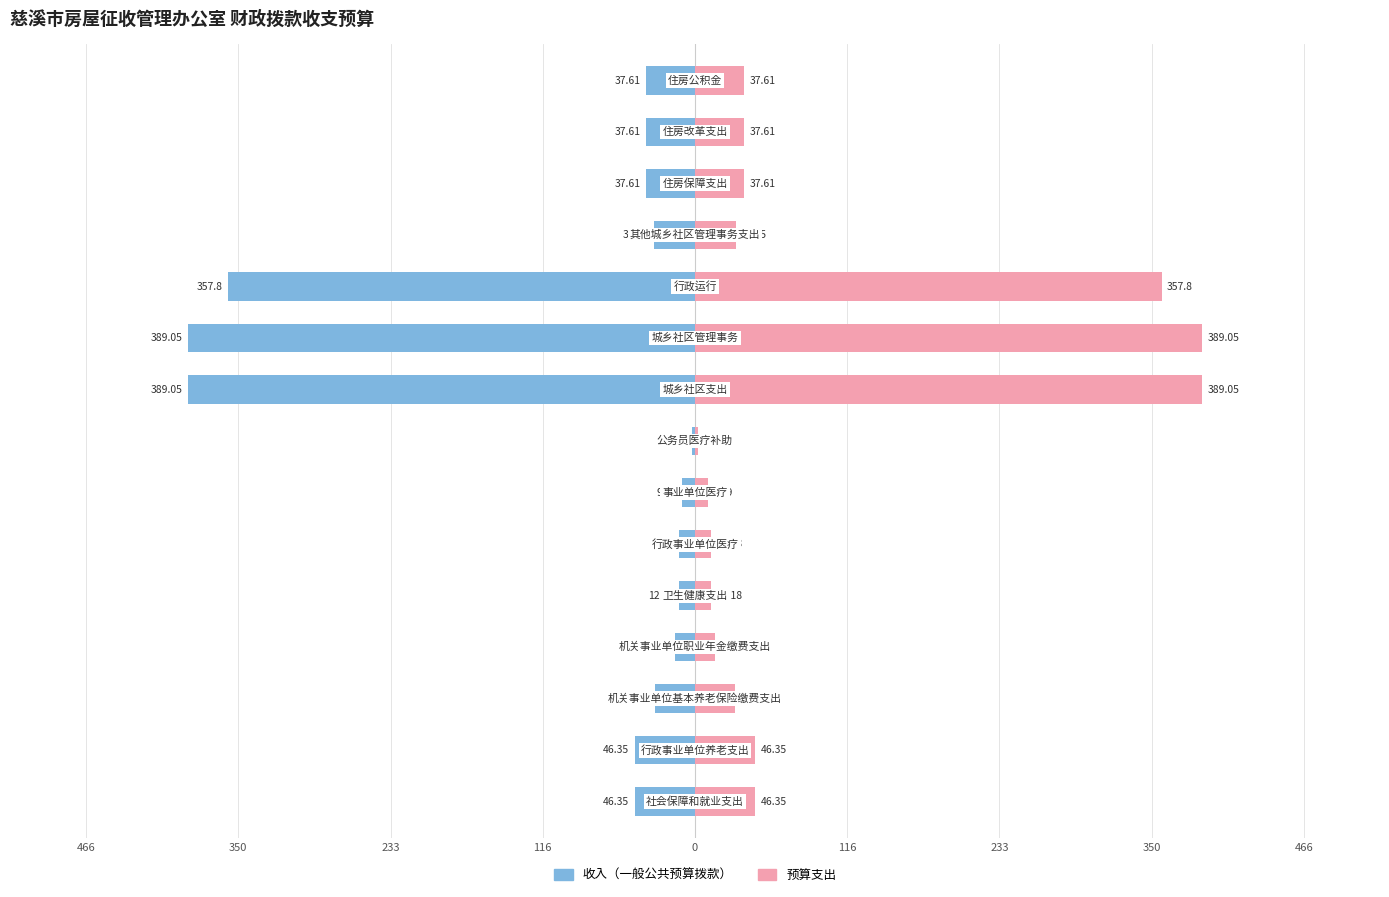

Count the number of categories in the chart.

15